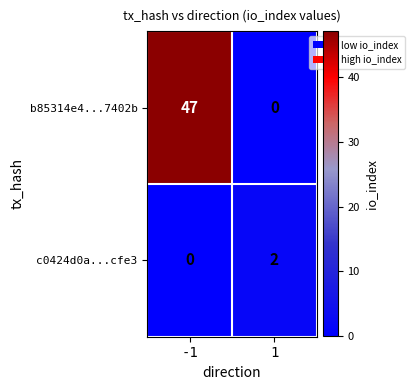

What is the maximum value shown in the chart?

47